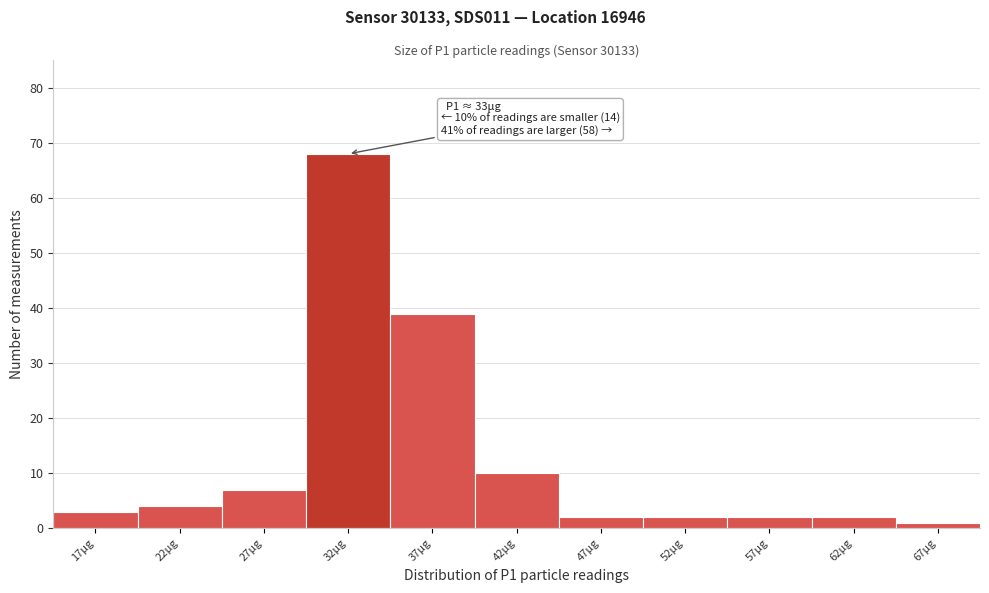

Over which range of the x-axis is the bar tallest?

29.5 to 34.5